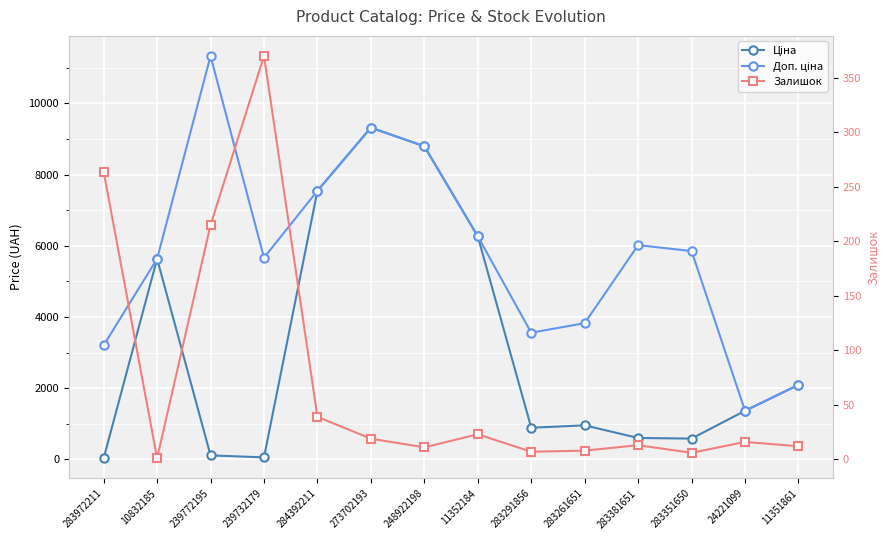

What is the maximum value for Доп. ціна?

11334.0